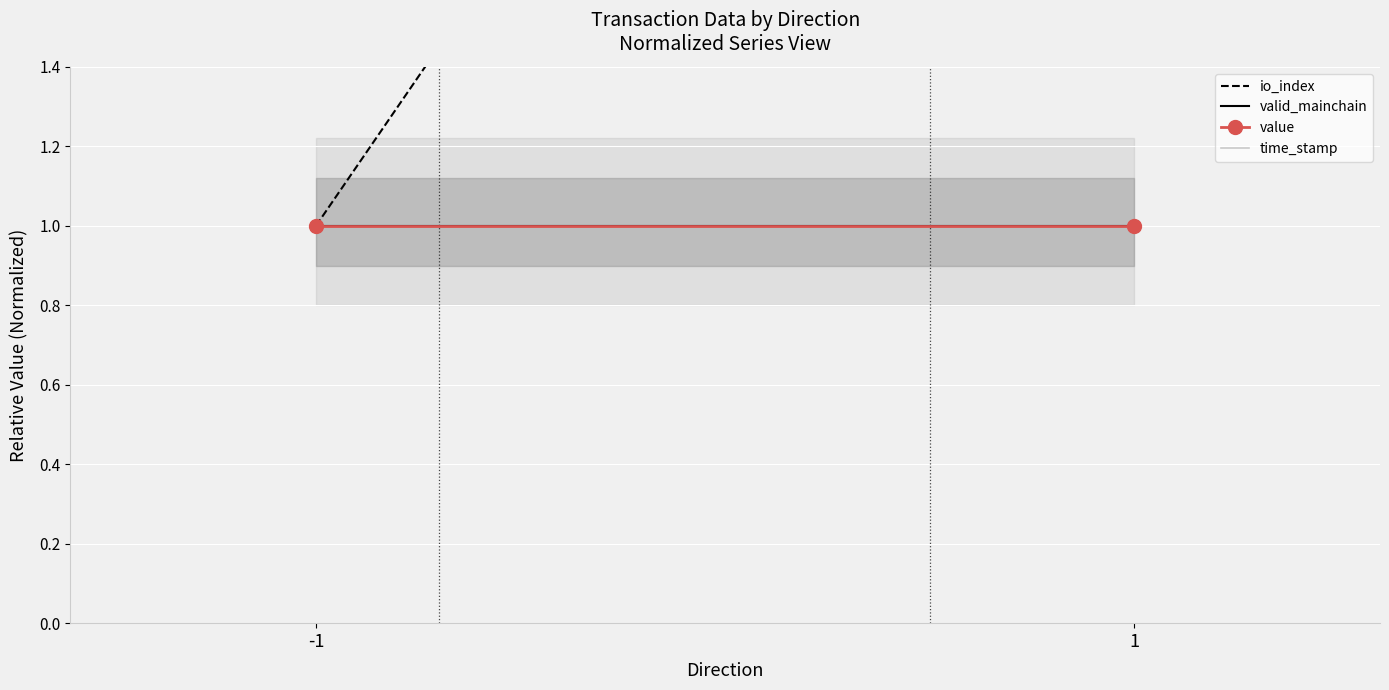

What is the maximum value for value?

1.0